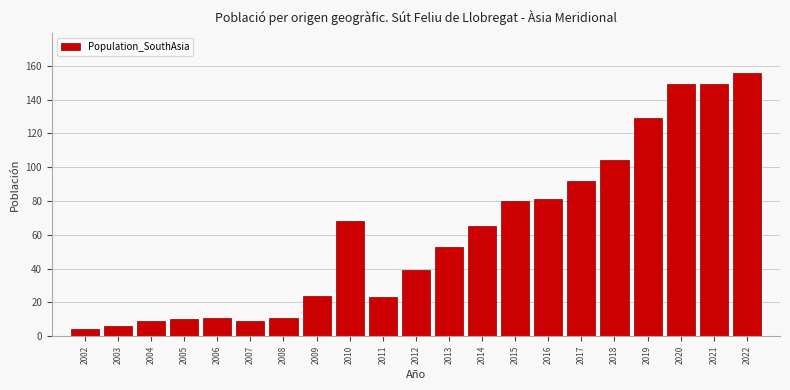

Reading right to left, what are all the values shown in this chart?

2022=156	2021=149	2020=149	2019=129	2018=104	2017=92	2016=81	2015=80	2014=65	2013=53	2012=39	2011=23	2010=68	2009=24	2008=11	2007=9	2006=11	2005=10	2004=9	2003=6	2002=4